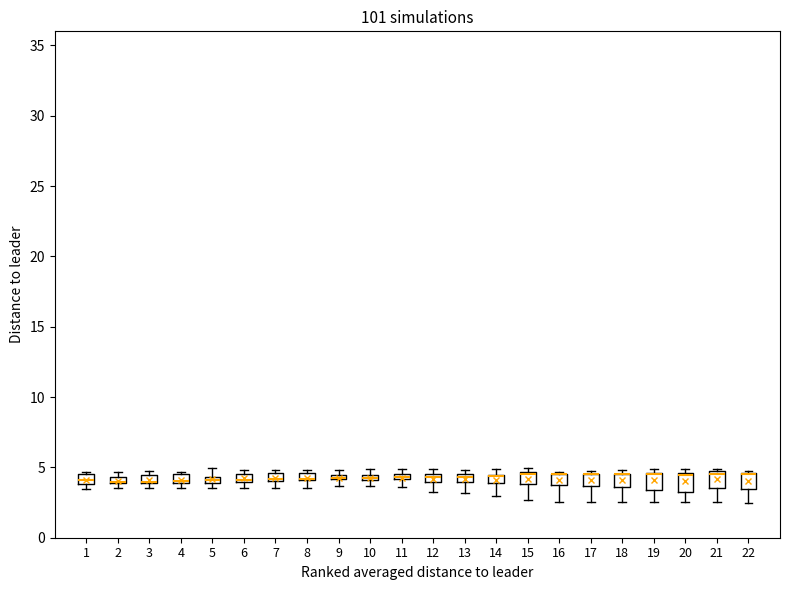

Where is the upper edge of the box at x = 6 on the y-axis? The values are not printed on the chart, so give them approximately, as read against the axis.

4.5